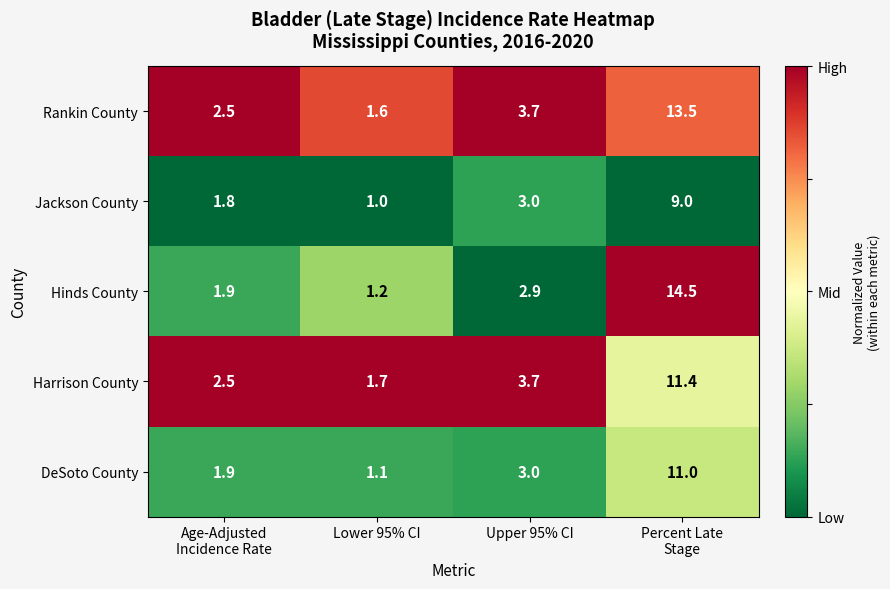

What is the total value across all series at Percent Late
Stage?

59.4